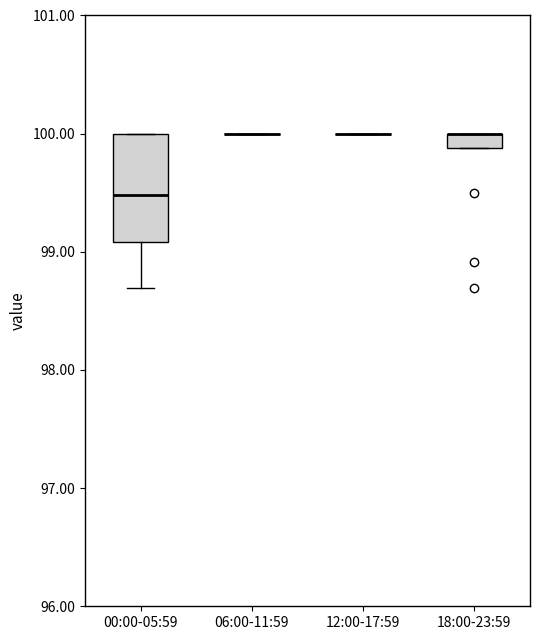

Which box is the tallest, from its lower edge to its upper edge?

00:00-05:59